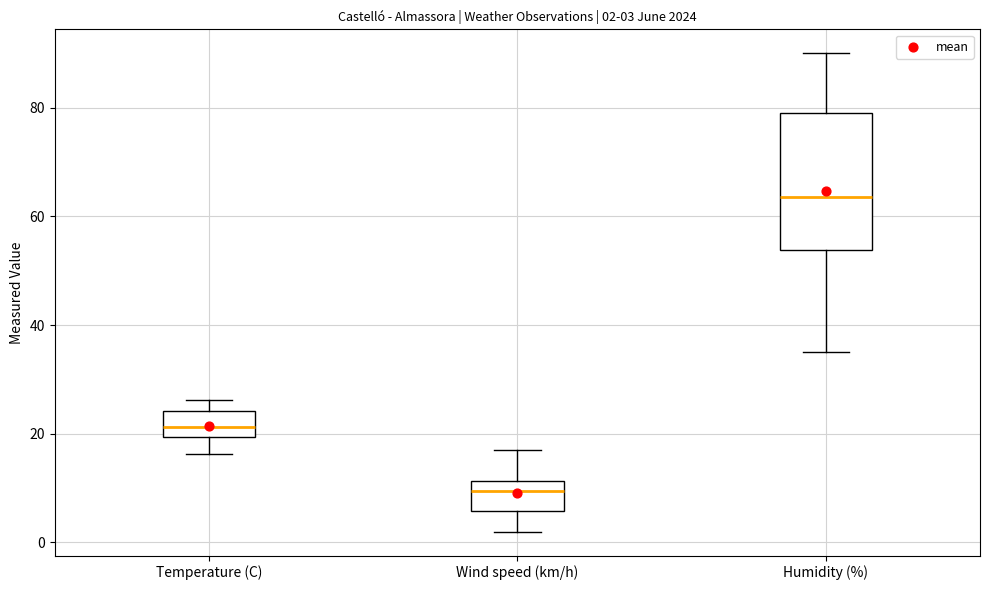

Which box is the tallest, from its lower edge to its upper edge?

Humidity (%)